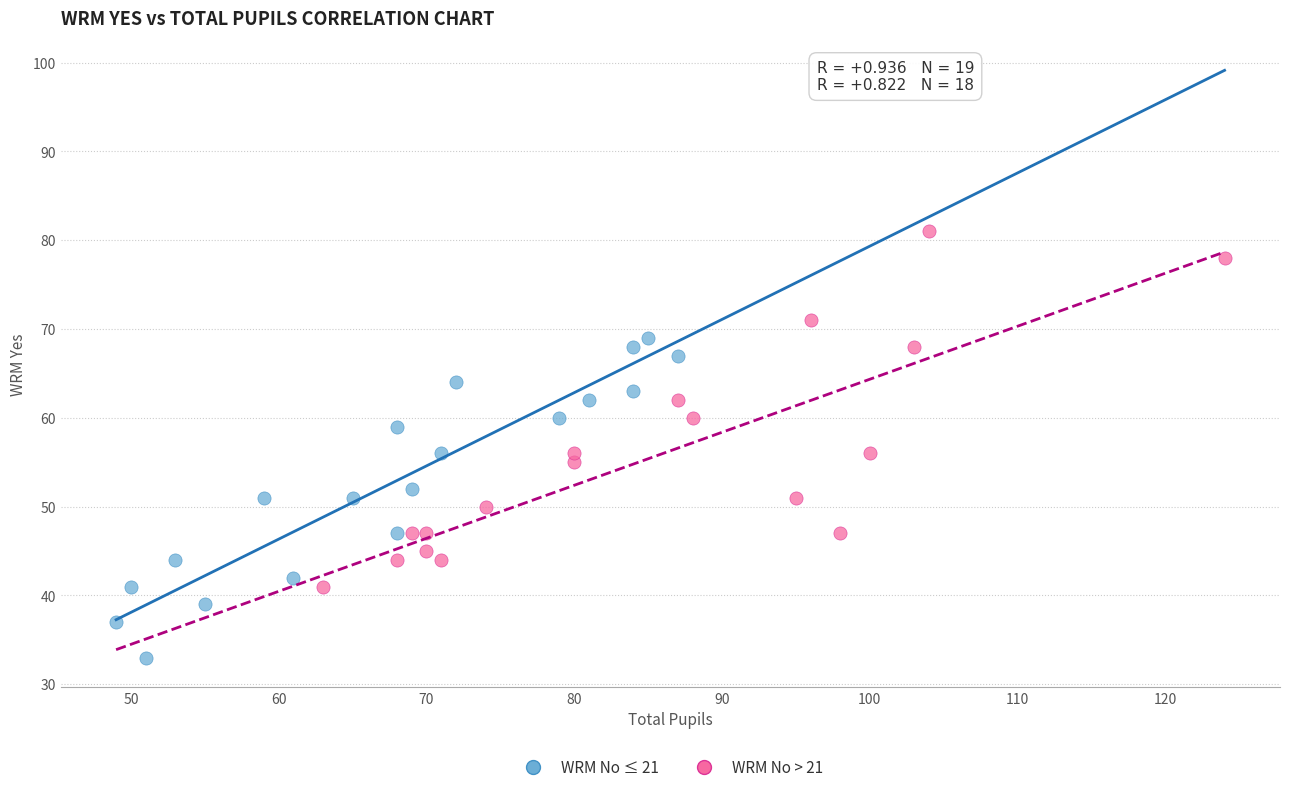

Which series contains the lowest Y value?

WRM No ≤ 21